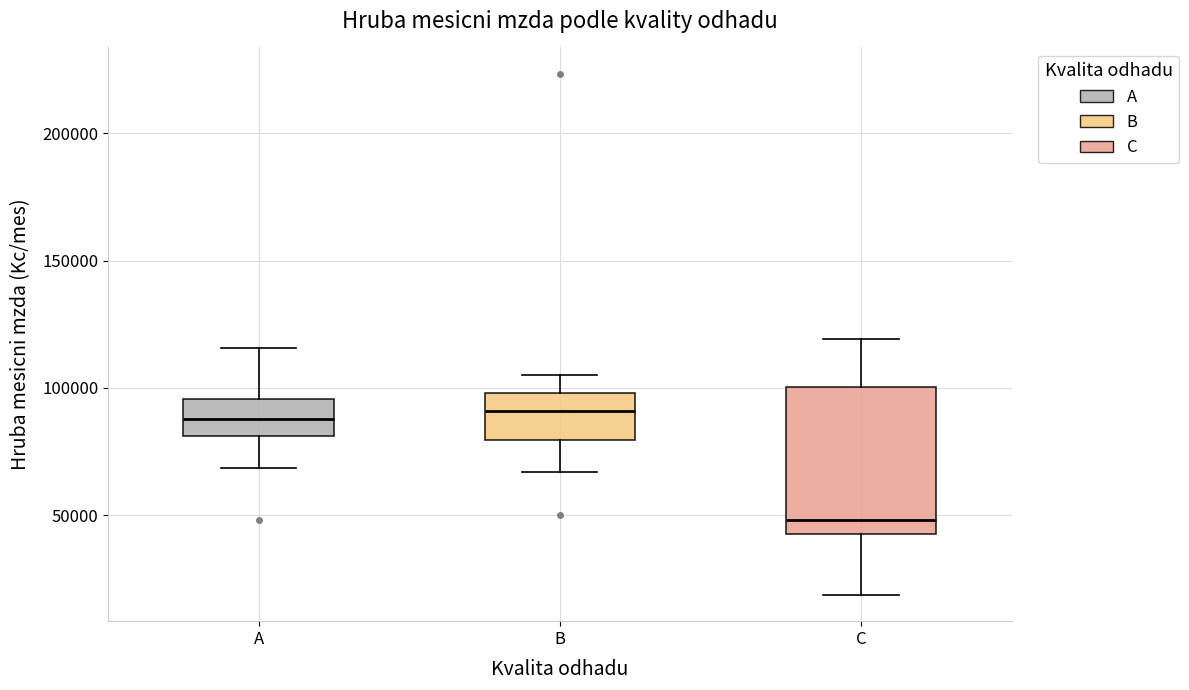

Which box is the tallest, from its lower edge to its upper edge?

C